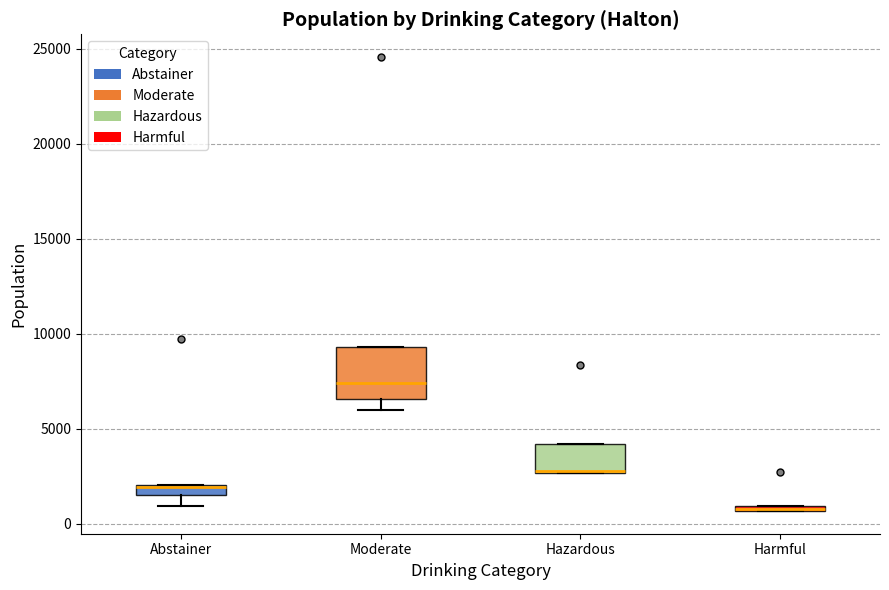

Where is the upper edge of the box for Abstainer on the y-axis? The values are not printed on the chart, so give them approximately, as read against the axis.

2000